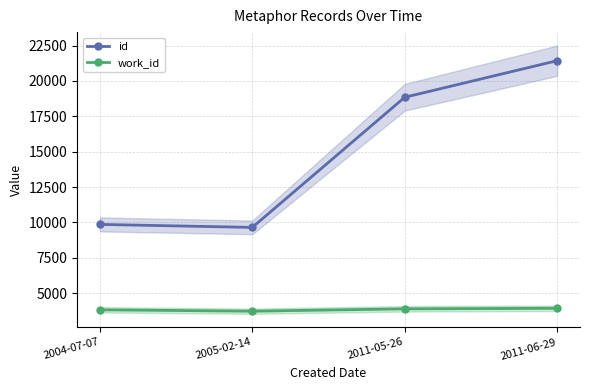

True or false: id and work_id cross at least once.

False